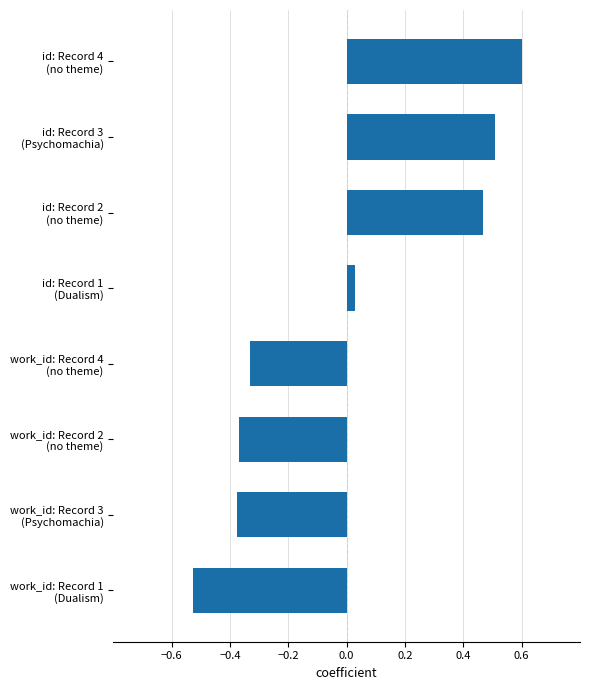

What is the greatest value displayed?

0.6